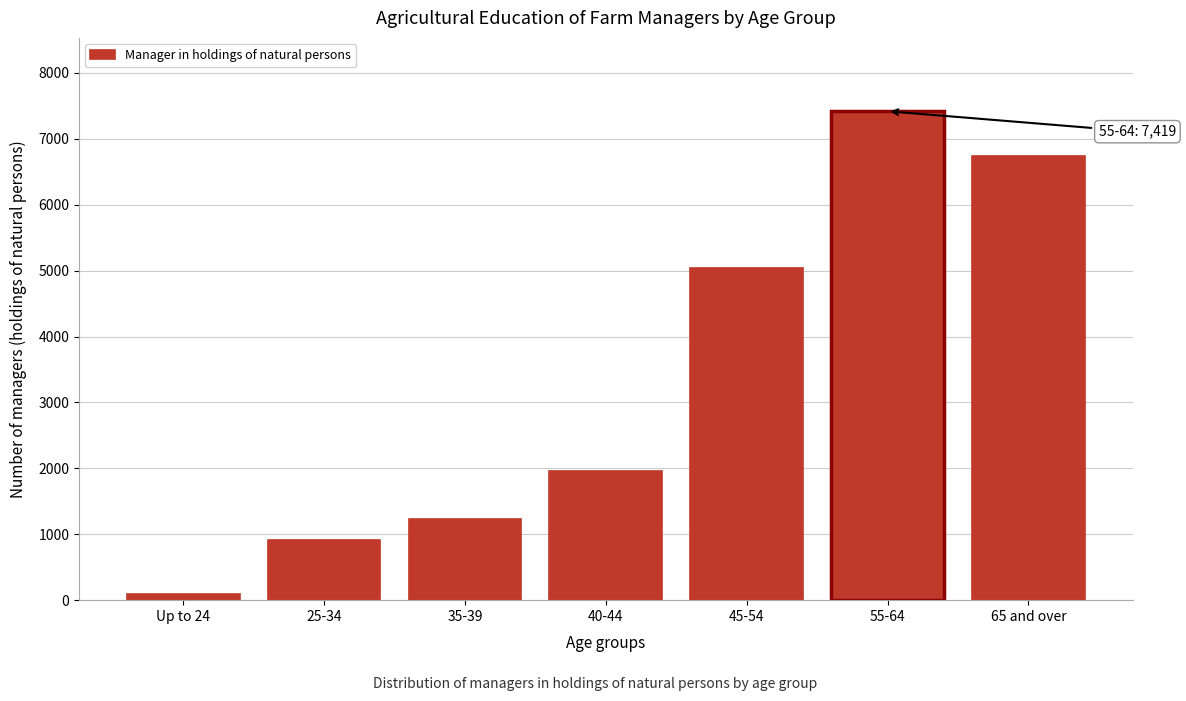

Reading left to right, transcribe all the data shown in this chart.

Up to 24=89.1	25-34=918.4	35-39=1236.0	40-44=1958.5	45-54=5038.6	55-64=7418.9	65 and over=6742.6